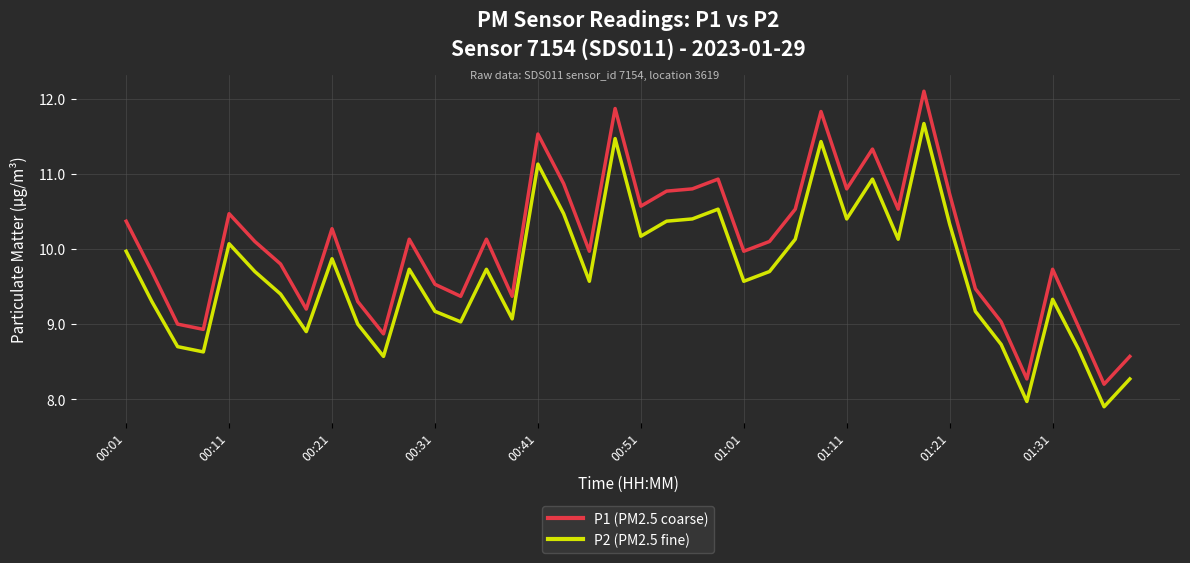

Which series has the widest spread of values?

P1 (PM2.5 coarse)